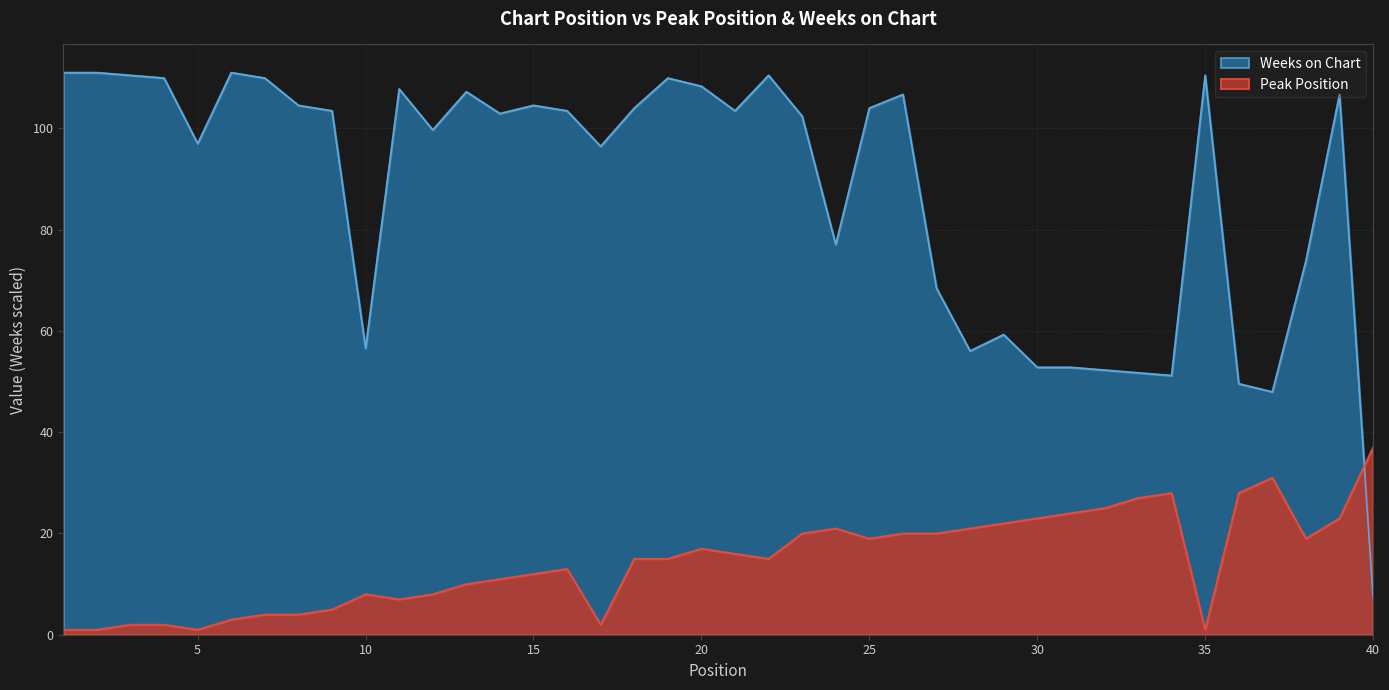

List the labels in order of Weeks on Chart value, largest first.

1, 2, 6, 3, 22, 35, 4, 7, 19, 20, 11, 13, 26, 39, 8, 15, 18, 25, 9, 16, 21, 14, 23, 12, 5, 17, 24, 38, 27, 29, 10, 28, 30, 31, 32, 33, 34, 36, 37, 40